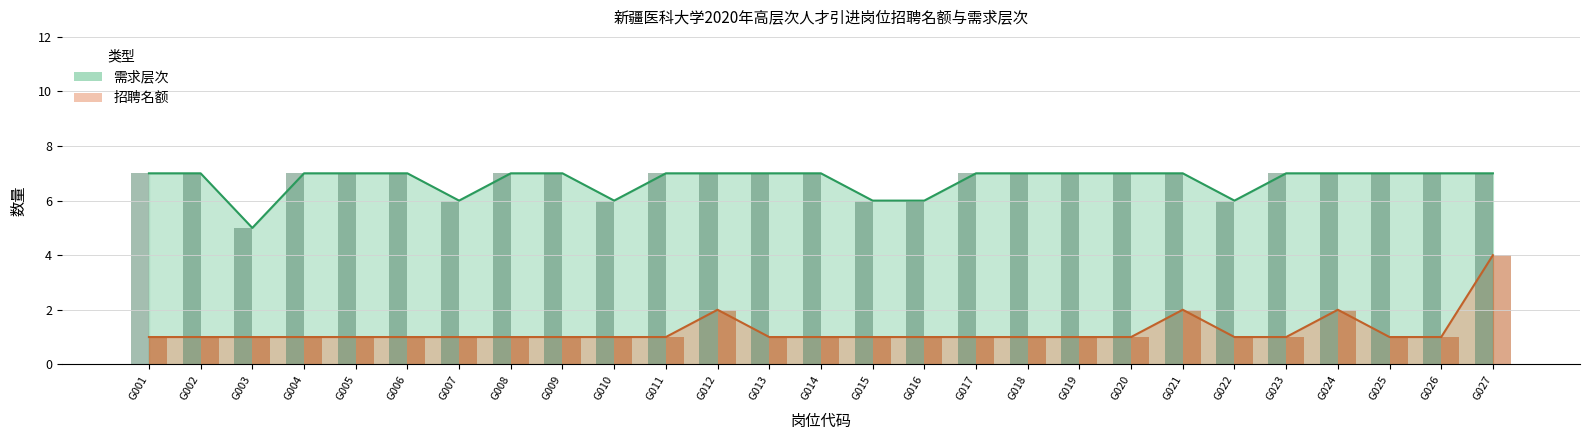

Reading left to right, extract all data points from this chart.

招聘名额: 1	1	1	1	1	1	1	1	1	1	1	2	1	1	1	1	1	1	1	1	2	1	1	2	1	1	4
需求层次: 7	7	5	7	7	7	6	7	7	6	7	7	7	7	6	6	7	7	7	7	7	6	7	7	7	7	7